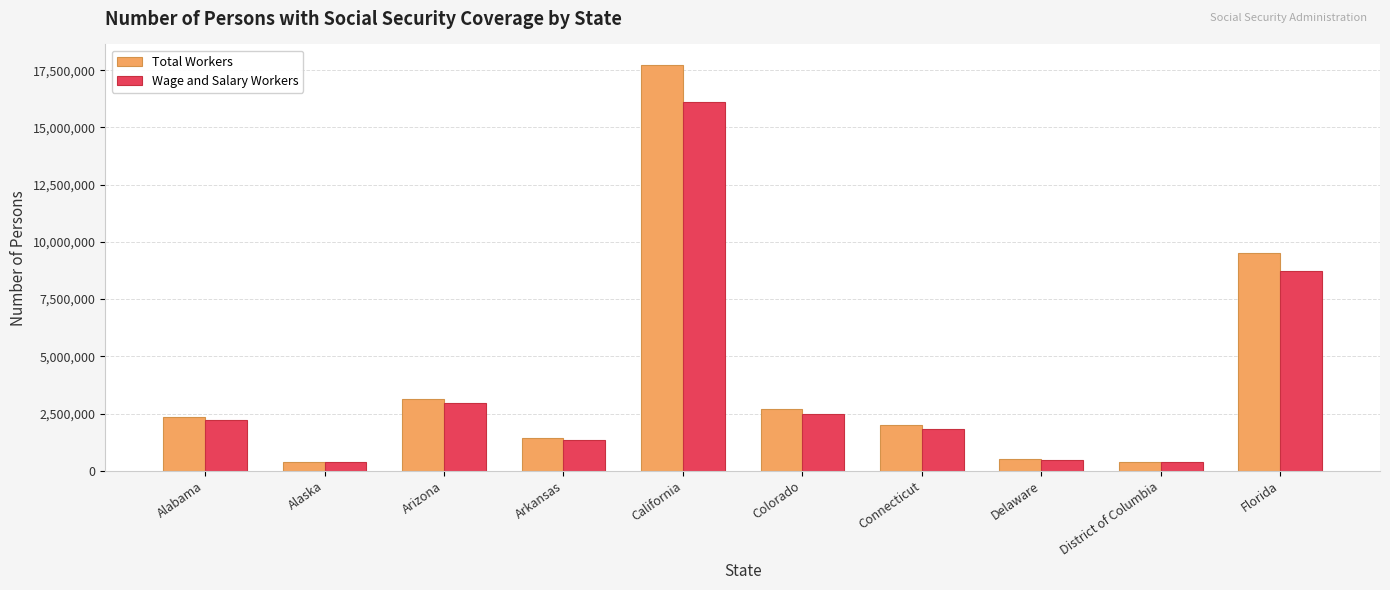

What is the difference between the highest and lowest values at California?

1628882